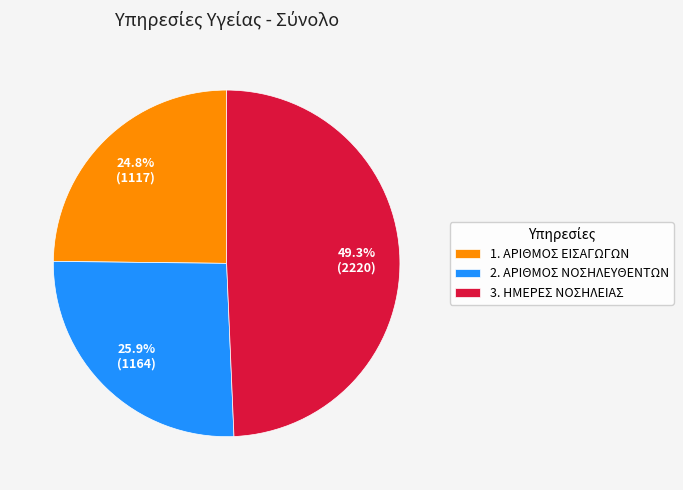

Is it true that 2. ΑΡΙΘΜΟΣ ΝΟΣΗΛΕΥΘΕΝΤΩΝ is 32% of the pie?

False